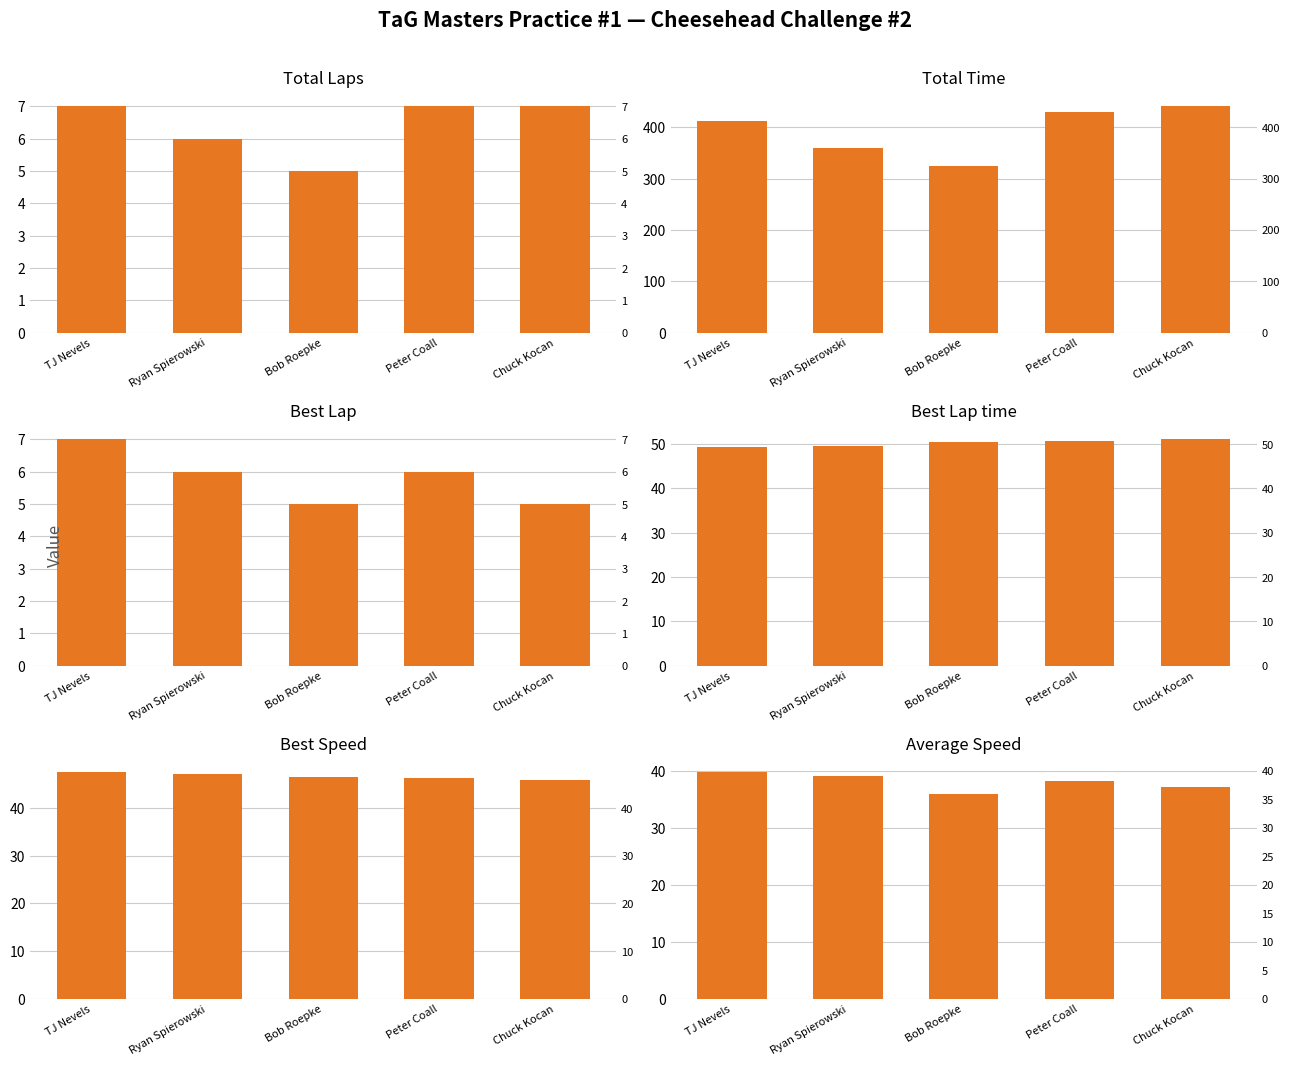

What is the smallest value displayed?

5.0